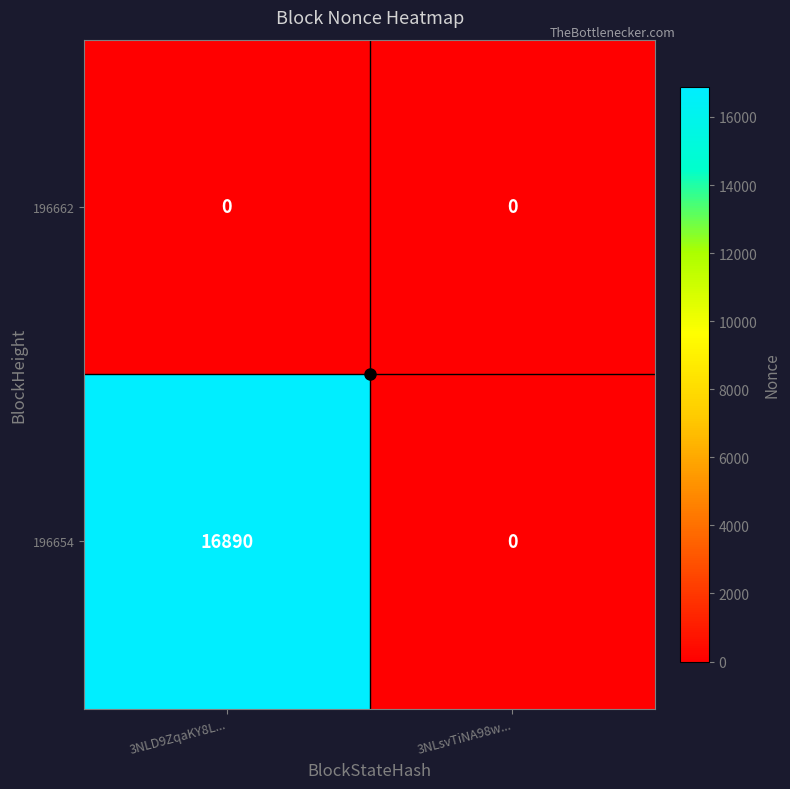

At which label does 196654 reach its minimum?

3NLsvTiNA98w...